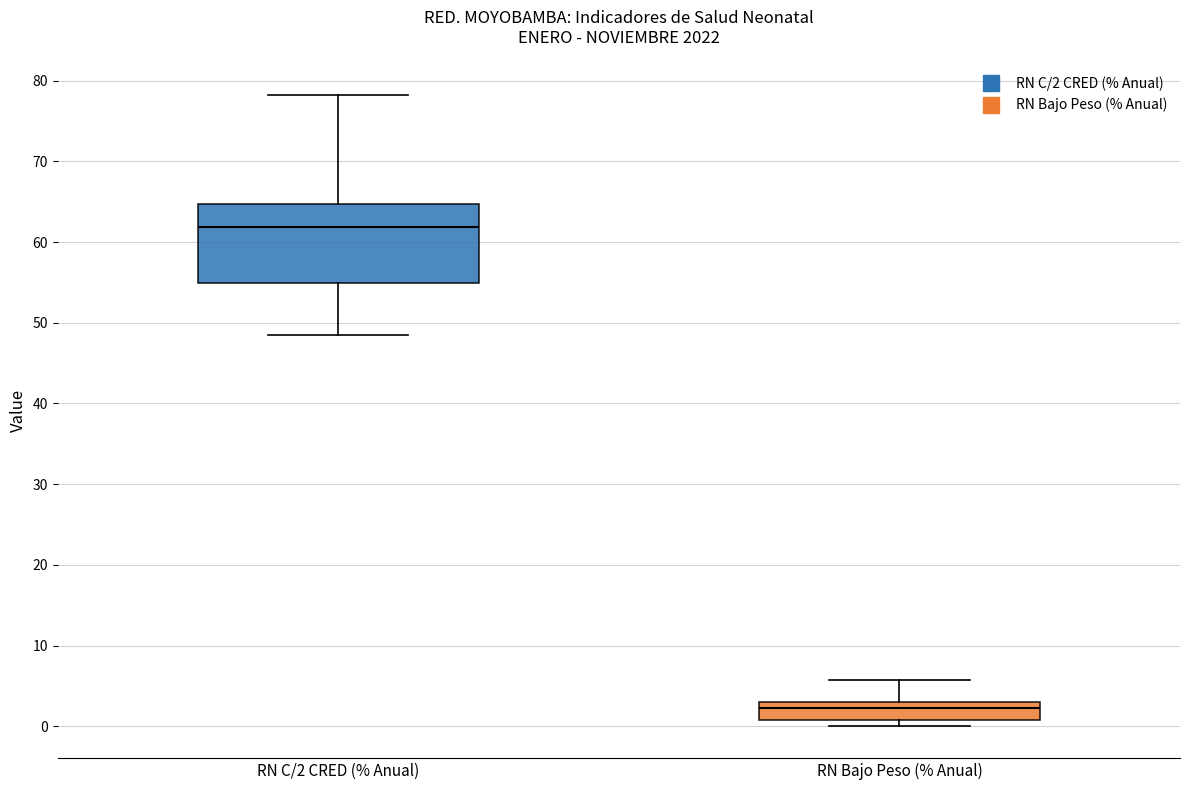

Which box is the tallest, from its lower edge to its upper edge?

RN C/2 CRED (% Anual)